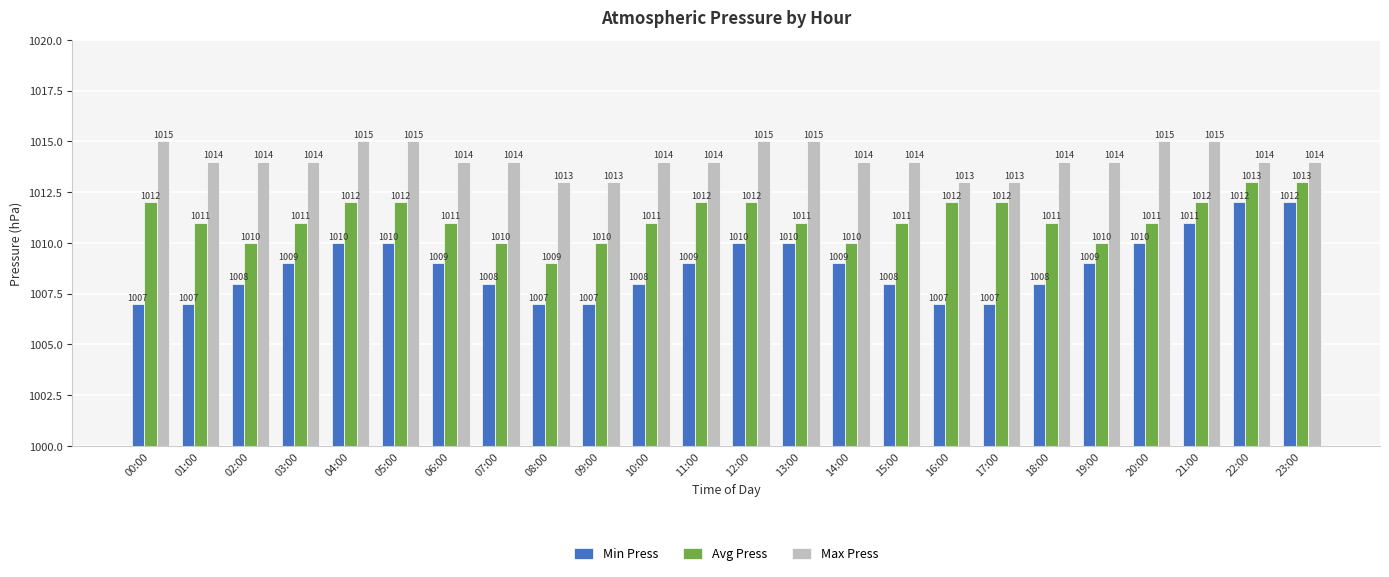

How many groups of bars are there?

24